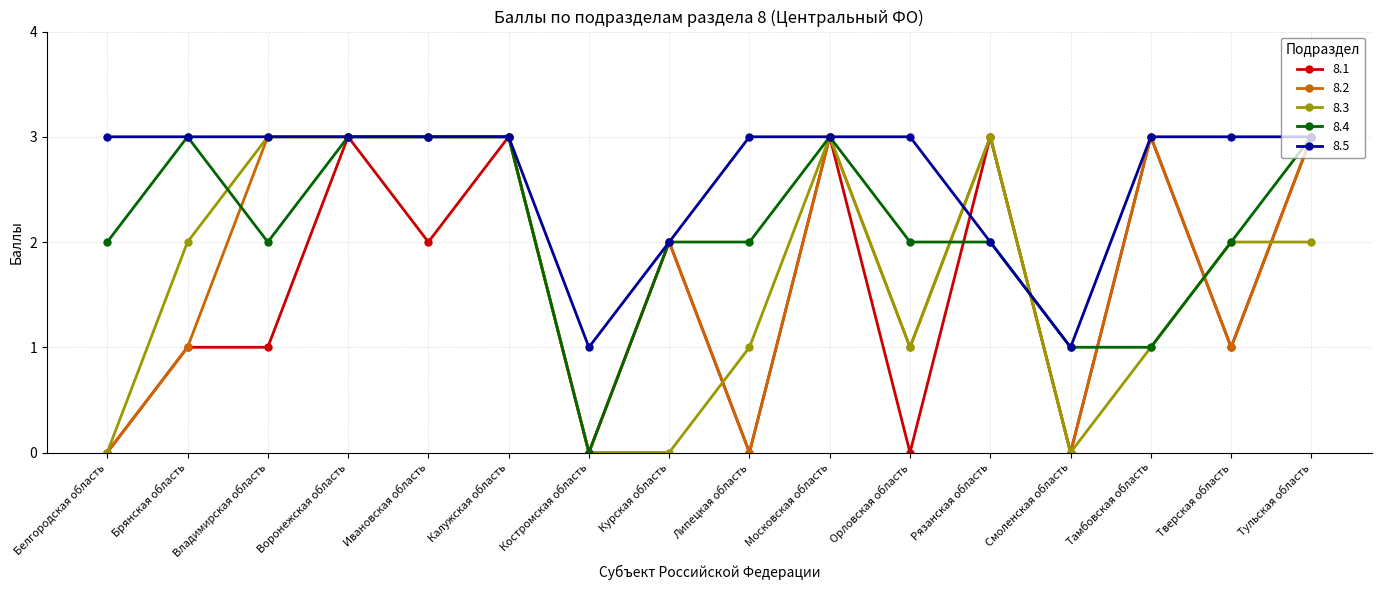

In 8.5, how many points are lower than both neighbors (excluding endpoints)?

2